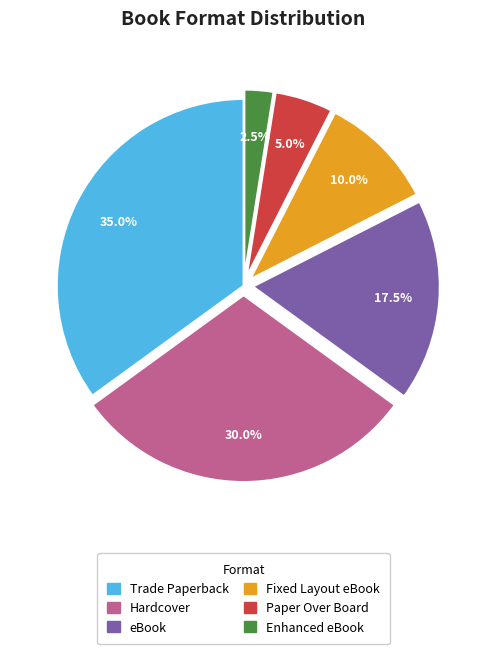

What is the total percentage of eBook and Paper Over Board?

22.5%